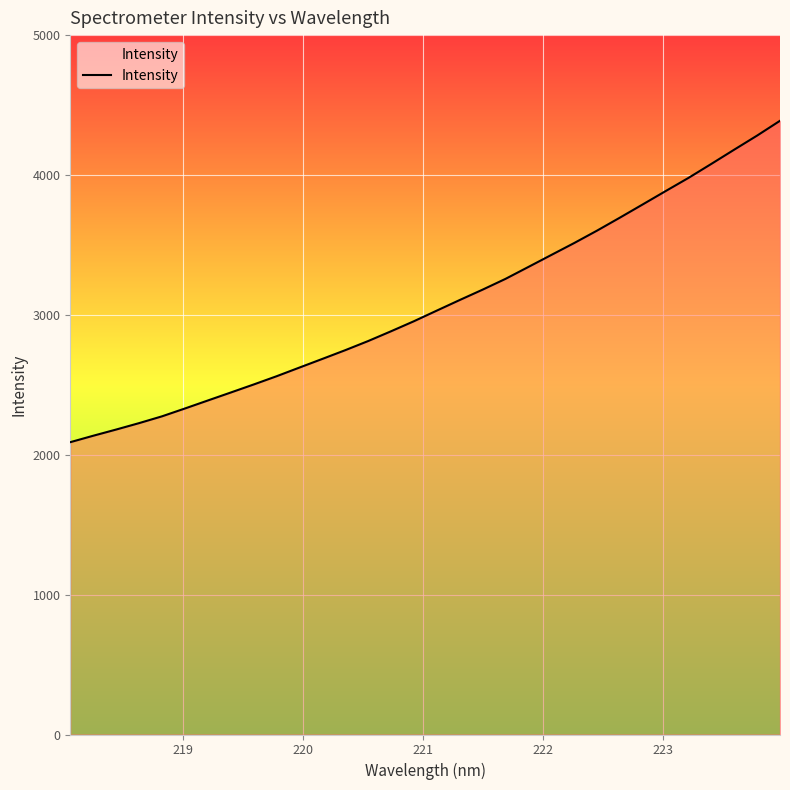

What is the sum of all values?

98578.6